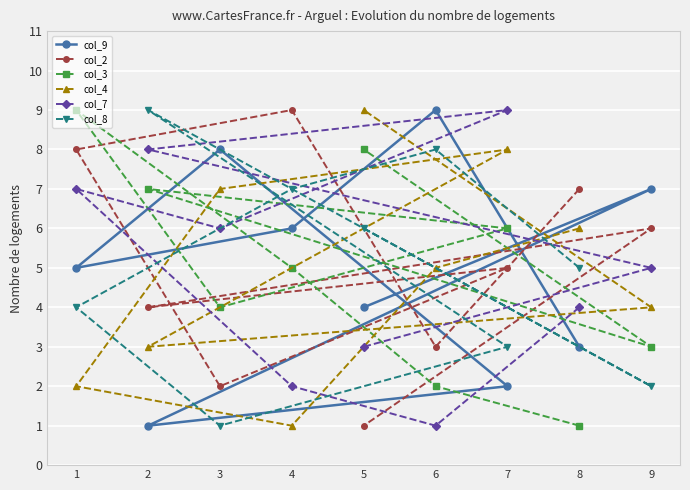

Where is col_4 nearest to the value 5?

6